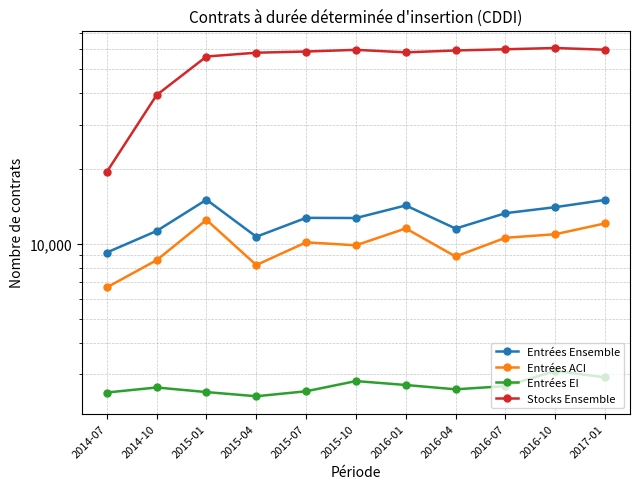

Reading left to right, list all the values displayed in this chart.

Entrées Ensemble: 2014-07=9225	2014-10=11252	2015-01=15013	2015-04=10670	2015-07=12699	2015-10=12679	2016-01=14239	2016-04=11505	2016-07=13258	2016-10=14014	2017-01=14983
Entrées ACI: 2014-07=6688	2014-10=8595	2015-01=12466	2015-04=8219	2015-07=10133	2015-10=9860	2016-01=11520	2016-04=8892	2016-07=10567	2016-10=10919	2017-01=12066
Entrées EI: 2014-07=2537	2014-10=2657	2015-01=2547	2015-04=2451	2015-07=2566	2015-10=2819	2016-01=2719	2016-04=2613	2016-07=2691	2016-10=3095	2017-01=2917
Stocks Ensemble: 2014-07=19402	2014-10=39412	2015-01=56214	2015-04=58234	2015-07=58866	2015-10=59786	2016-01=58421	2016-04=59432	2016-07=60109	2016-10=60814	2017-01=59862